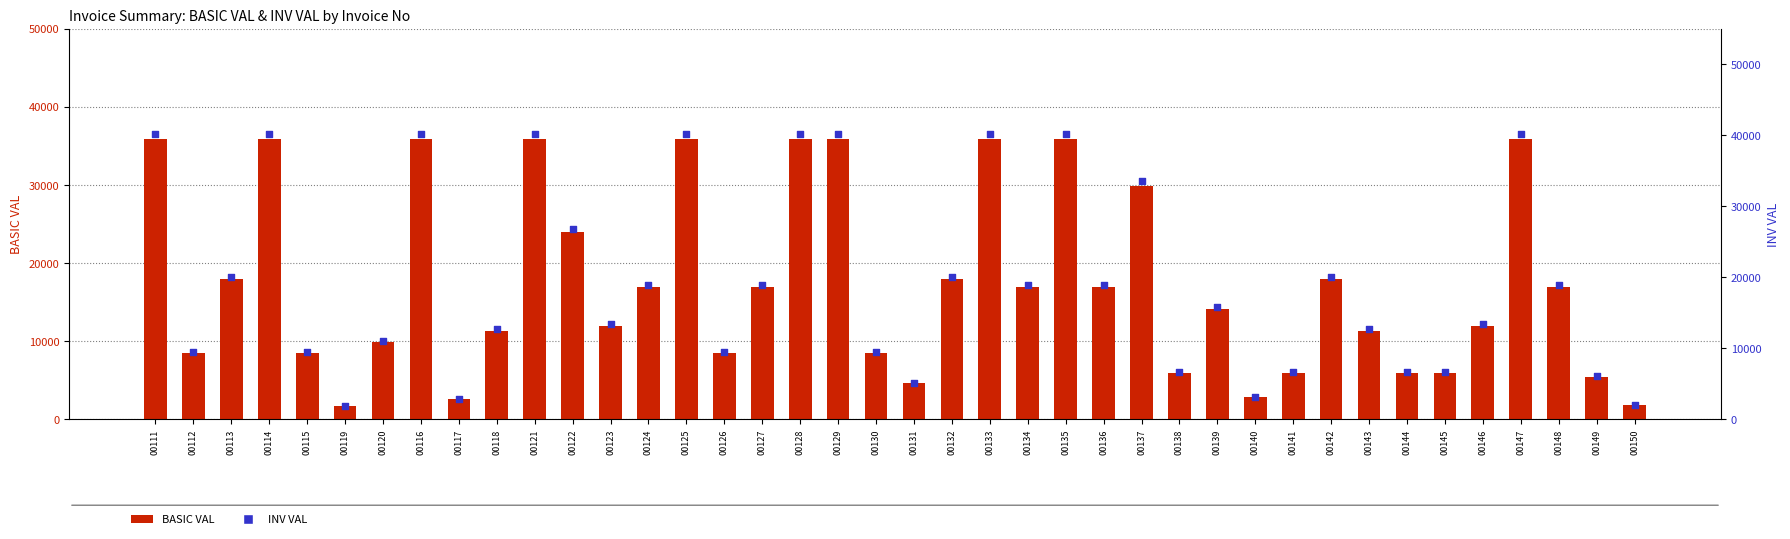

Which series has the widest spread of Y values?

INV VAL